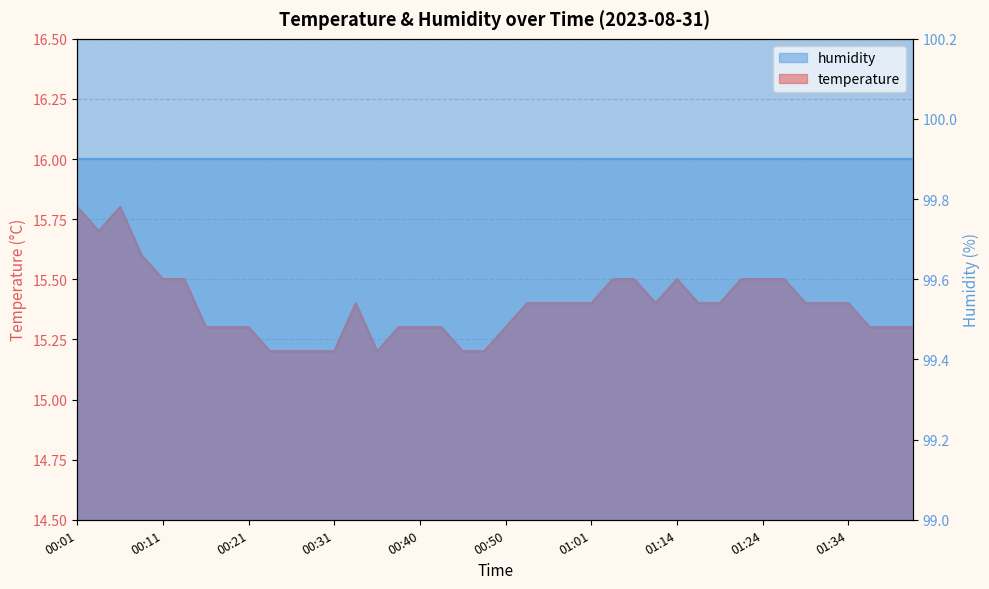

Reading left to right, what are all the values shown in this chart?

00:01=15.8	00:04=15.7	00:06=15.8	00:09=15.6	00:11=15.5	00:14=15.5	00:16=15.3	00:18=15.3	00:21=15.3	00:23=15.2	00:26=15.2	00:28=15.2	00:31=15.2	00:33=15.4	00:36=15.2	00:38=15.3	00:40=15.3	00:43=15.3	00:45=15.2	00:48=15.2	00:50=15.3	00:53=15.4	00:55=15.4	00:58=15.4	01:01=15.4	01:04=15.5	01:06=15.5	01:12=15.4	01:14=15.5	01:17=15.4	01:19=15.4	01:22=15.5	01:24=15.5	01:27=15.5	01:29=15.4	01:32=15.4	01:34=15.4	01:37=15.3	01:40=15.3	01:42=15.3